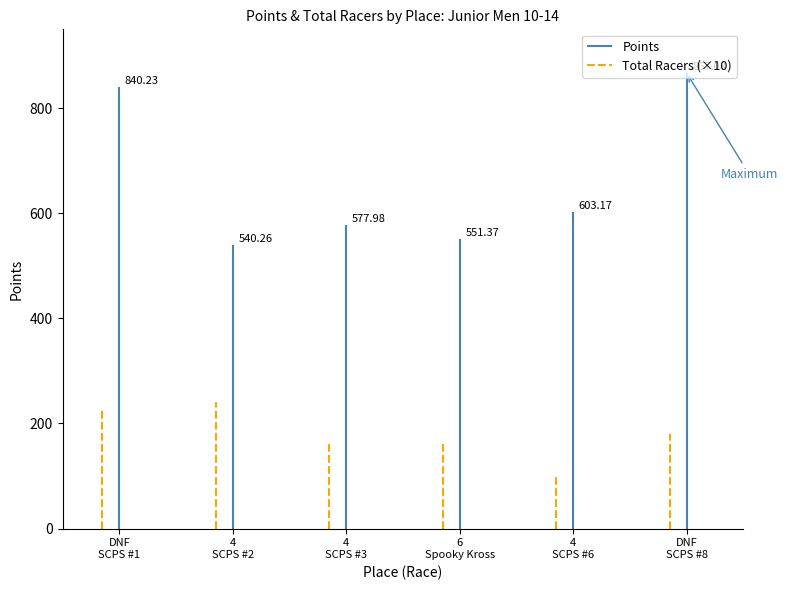

How many groups of bars are there?

6